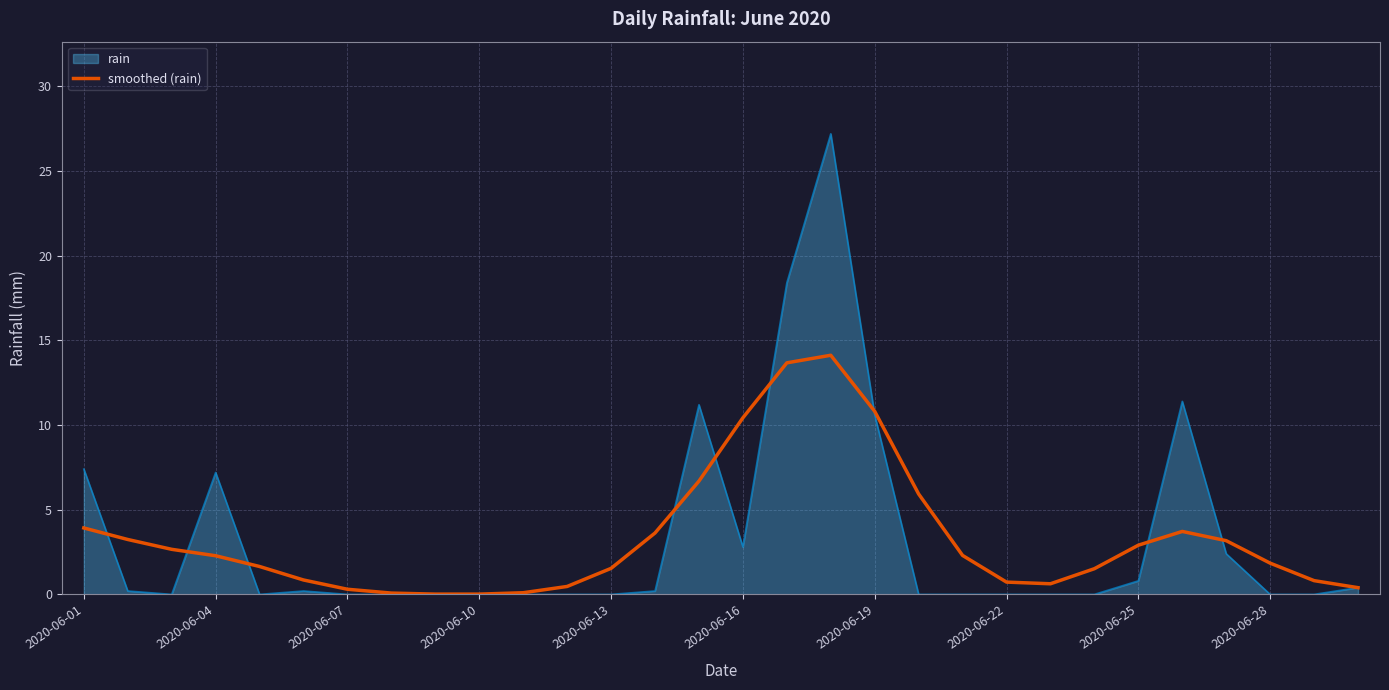

Which series has the widest spread of values?

rain